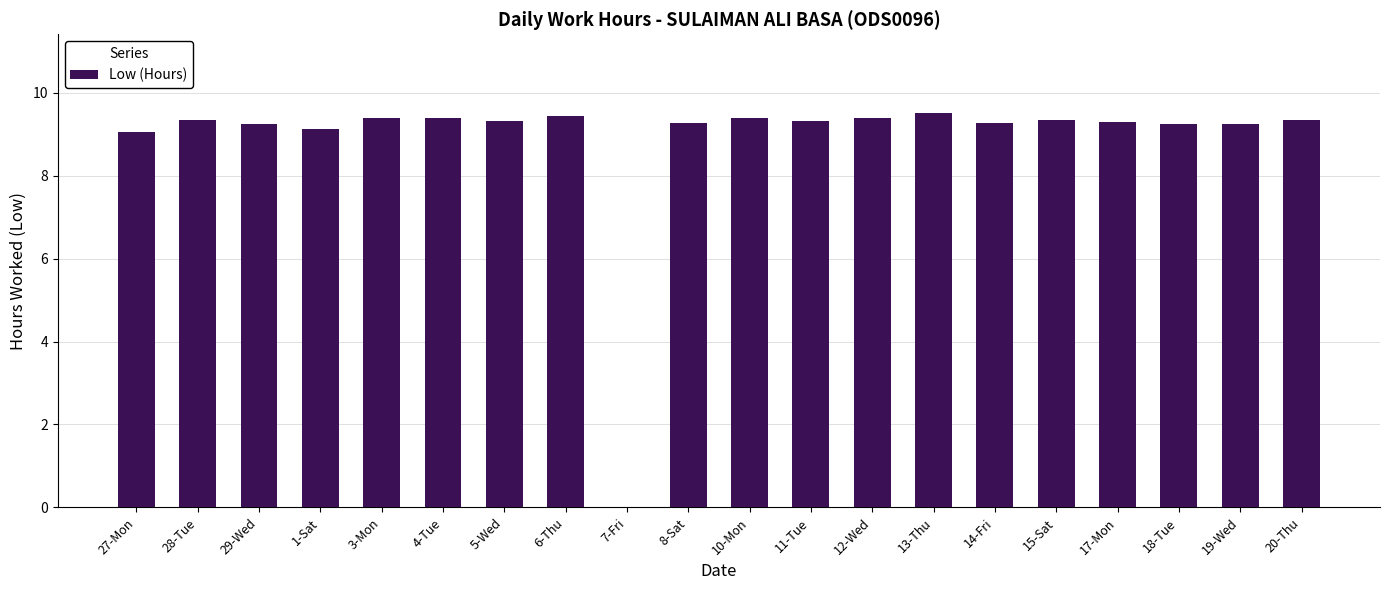

Is it true that the value at 27-Mon is 9.1?

True